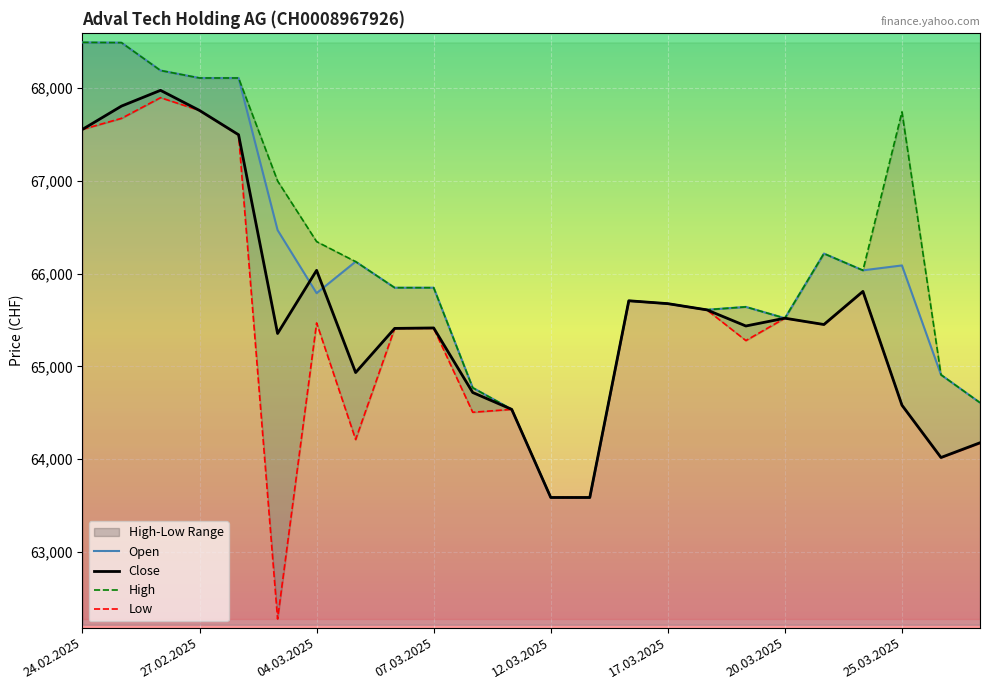

True or false: Low and Open intersect in this chart.

False